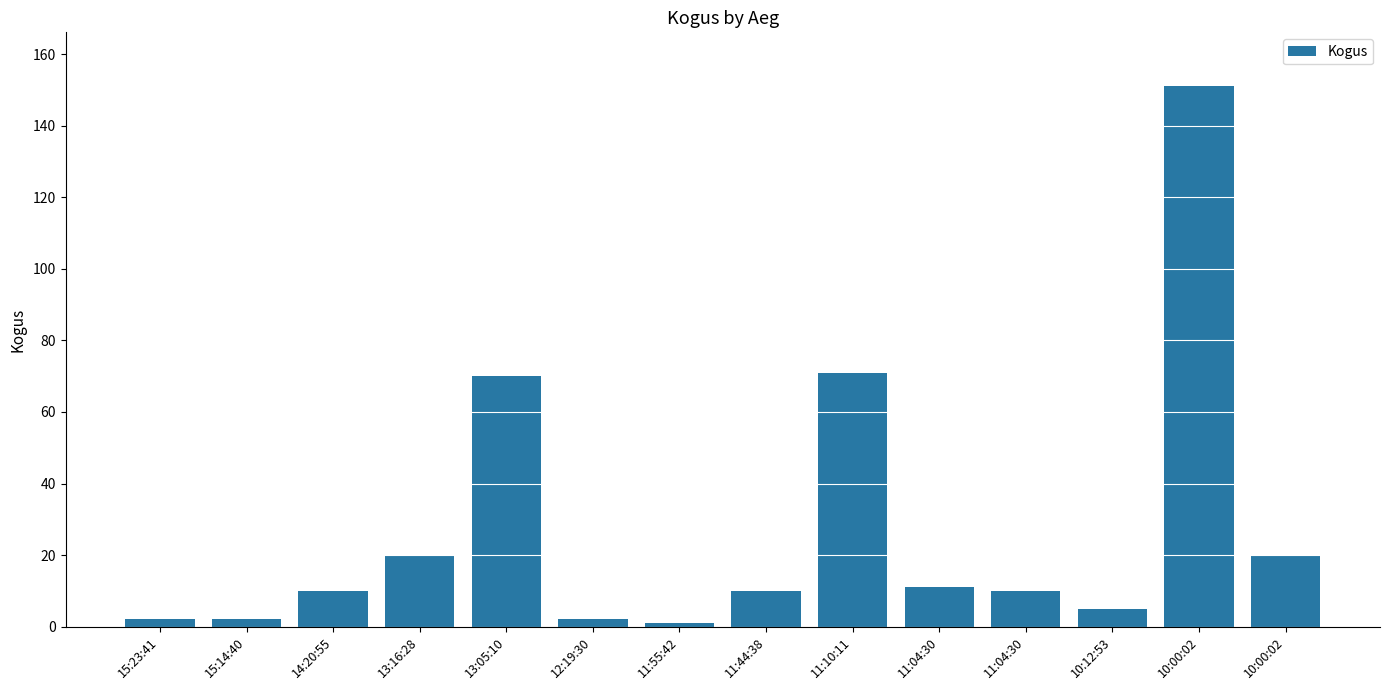

Which category has the highest value across all series?

10:00:02